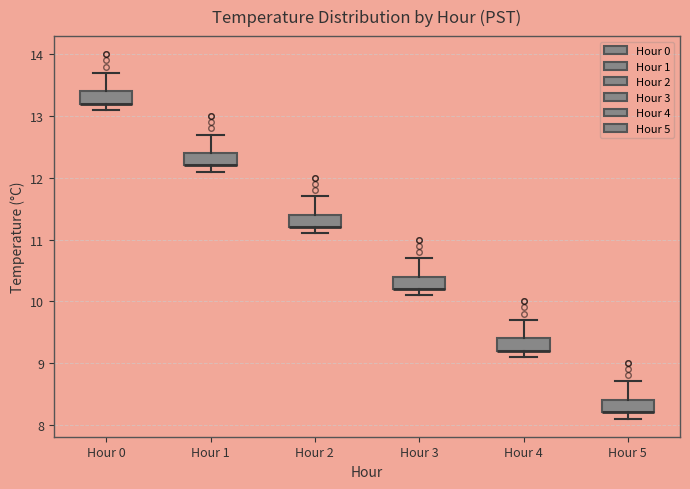

Where is the lower edge of the box for Hour 2 on the y-axis? The values are not printed on the chart, so give them approximately, as read against the axis.

11.2